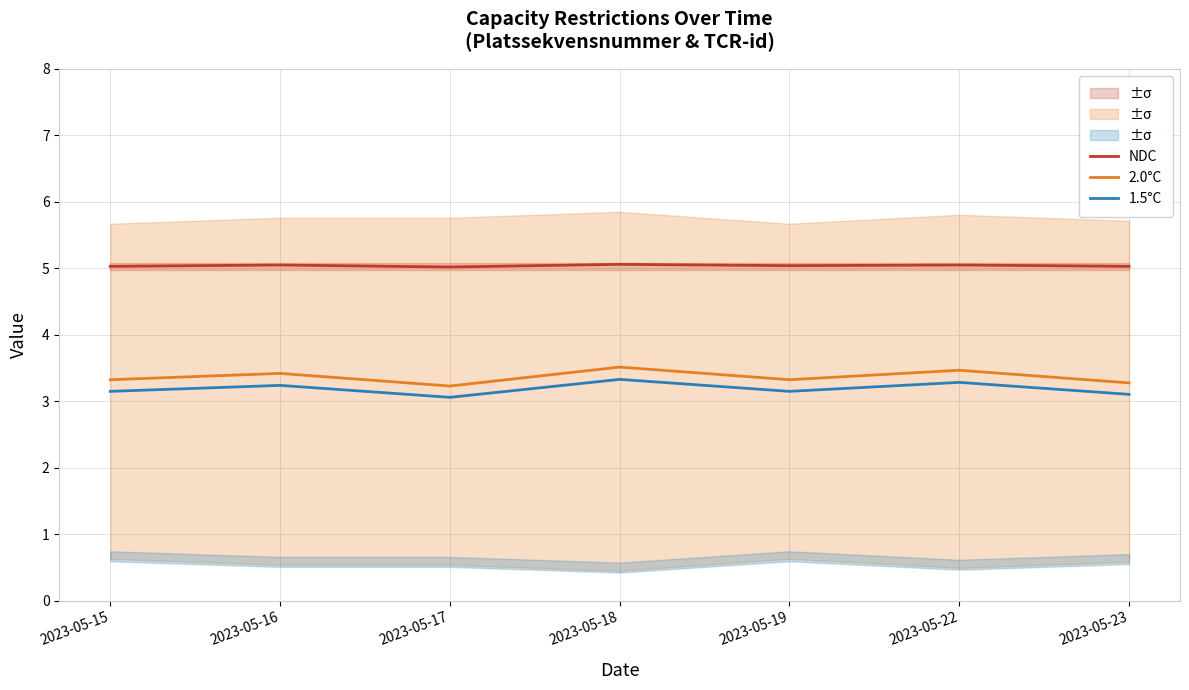

Rank the series at 2023-05-18 from highest to lowest value.

NDC, 2.0°C, 1.5°C